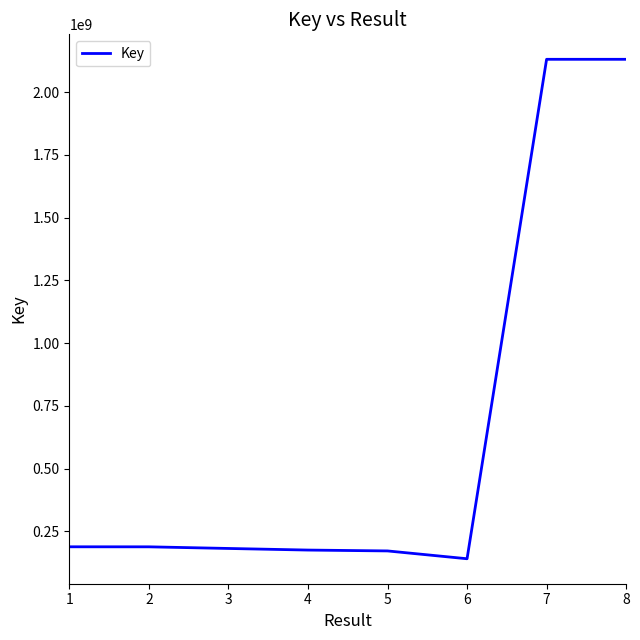

What is the smallest value displayed?

140431269